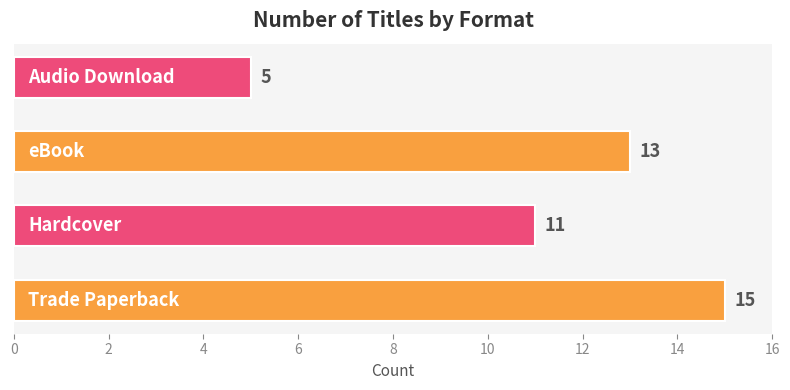

What is the maximum value shown in the chart?

15